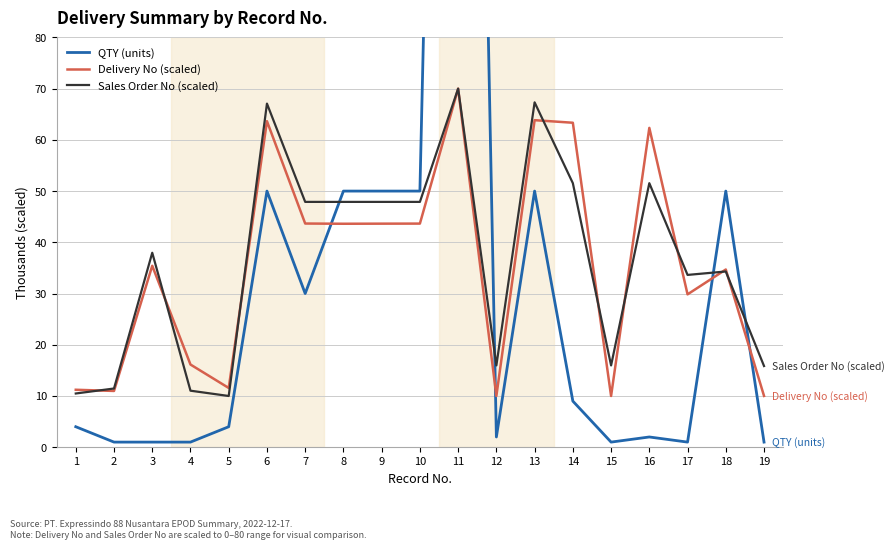

How many lines are shown in the chart?

3